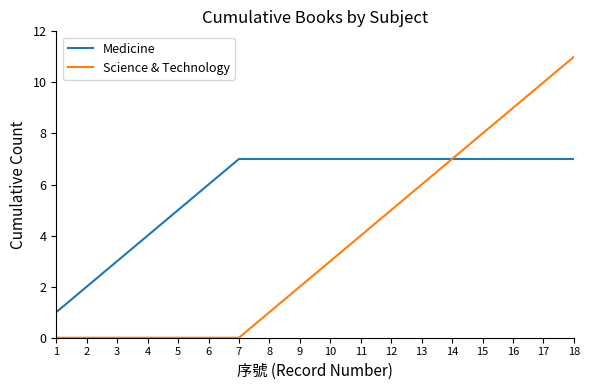

What is the difference between the second highest and second lowest values in the Medicine series?

5